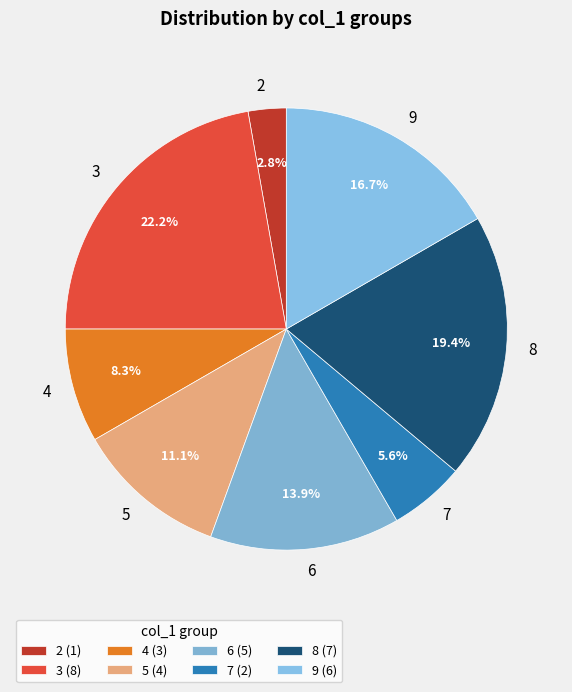

What percentage is the 3 slice, to the nearest percent?

22%